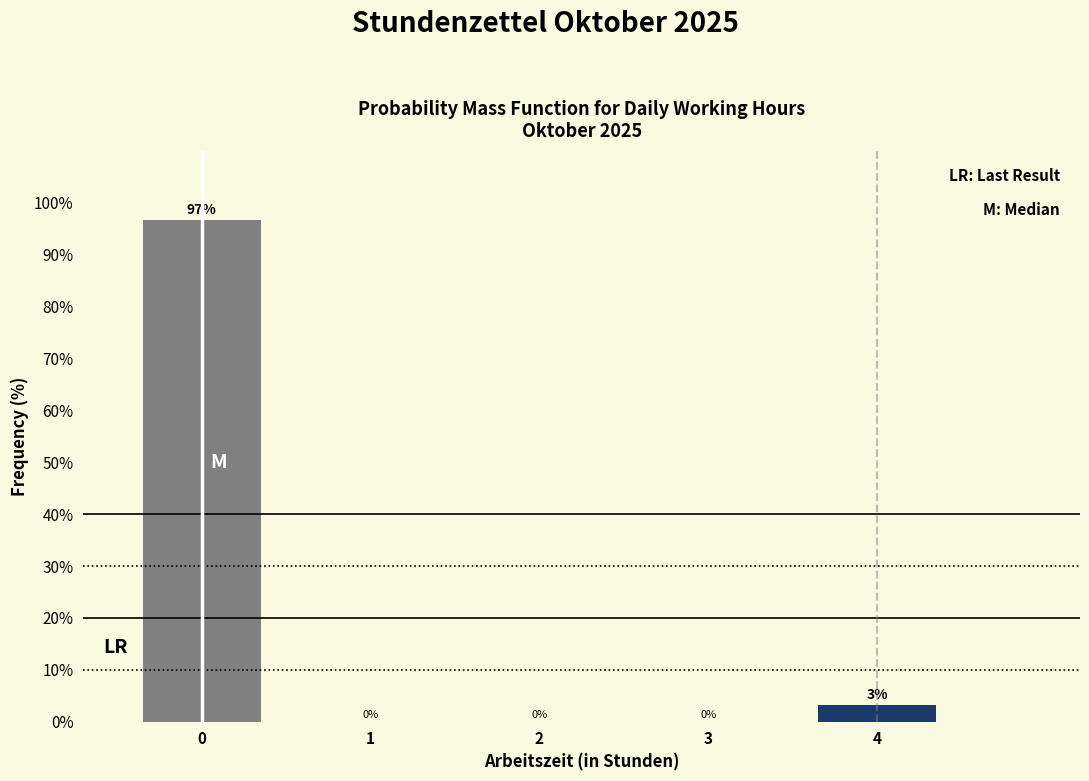

Where is the data nearest to the value 48?

4